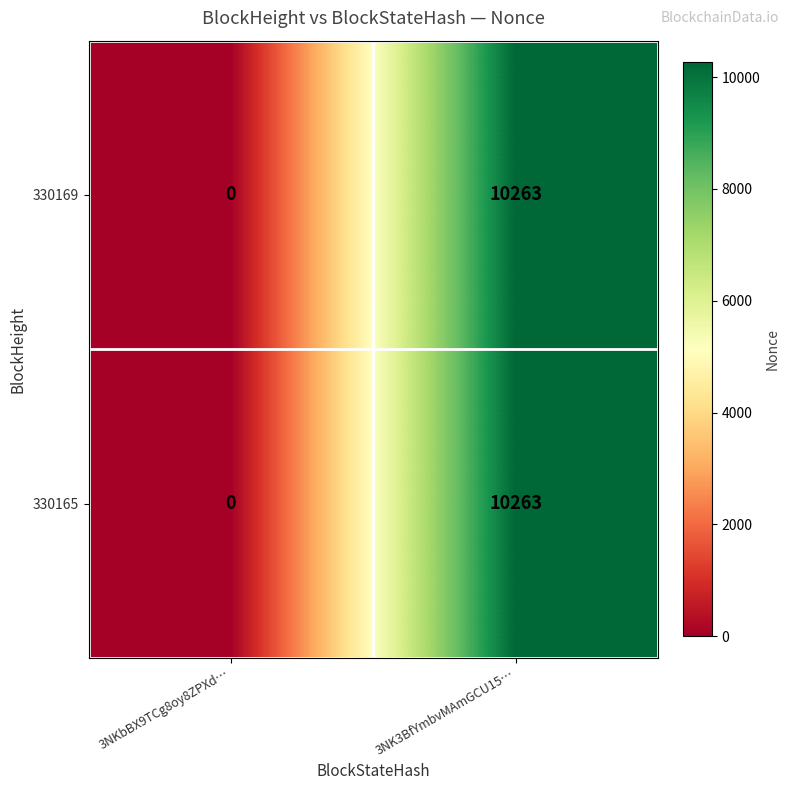

List the labels in order of 330169 value, largest first.

3NK3BfYmbvMAmGCU15…, 3NKbBX9TCg8oy8ZPXd…